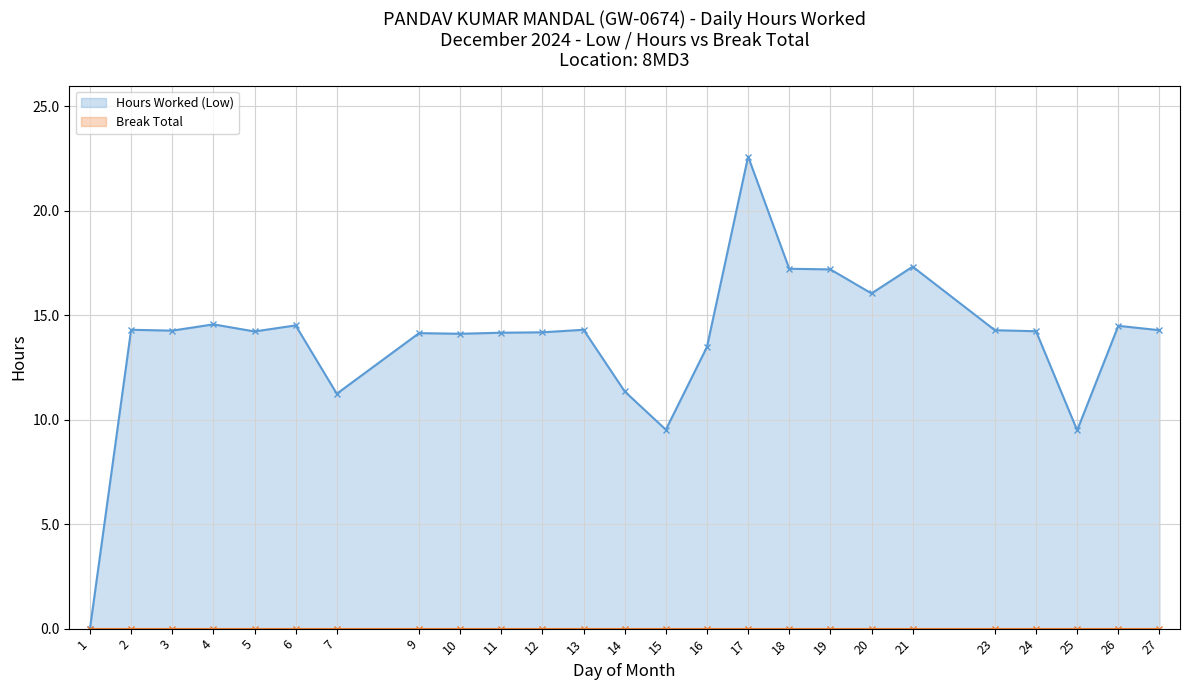

At which category does the data reach its first local valley?

3